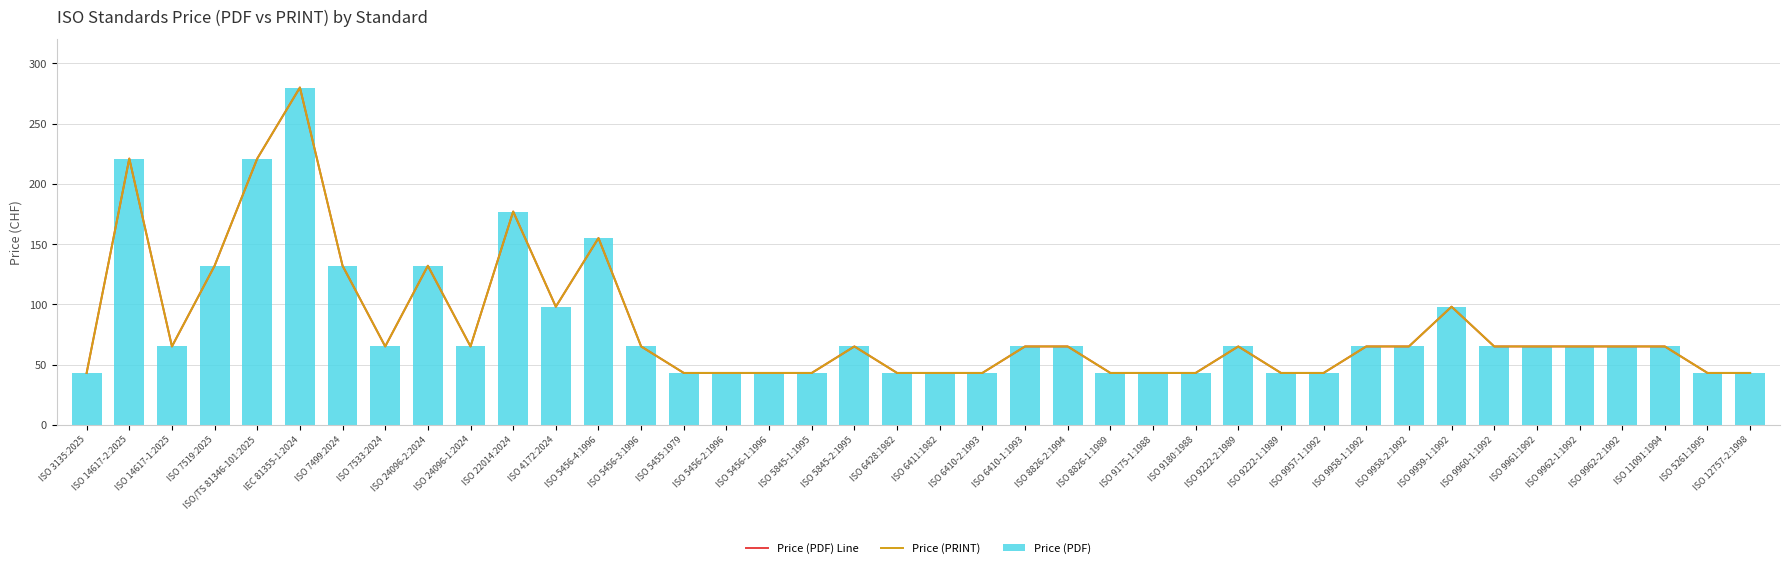

What is the sum of the Price (PDF) Line values at ISO 5845-2:1995 and ISO 9962-2:1992?

130